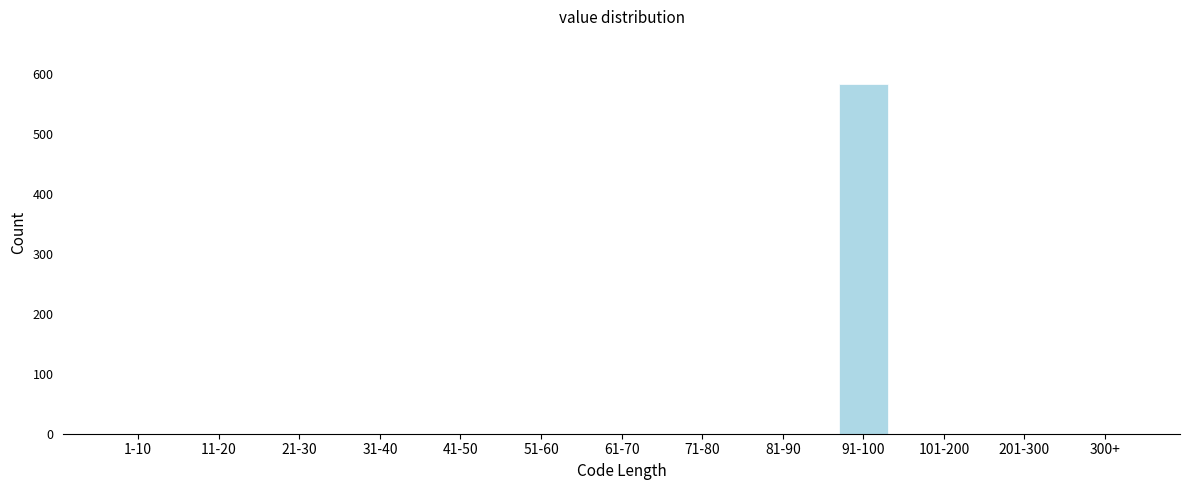

Reading left to right, what are all the values shown in this chart?

1-10=0	11-20=0	21-30=0	31-40=0	41-50=0	51-60=0	61-70=0	71-80=0	81-90=0	91-100=584	101-200=0	201-300=0	300+=0